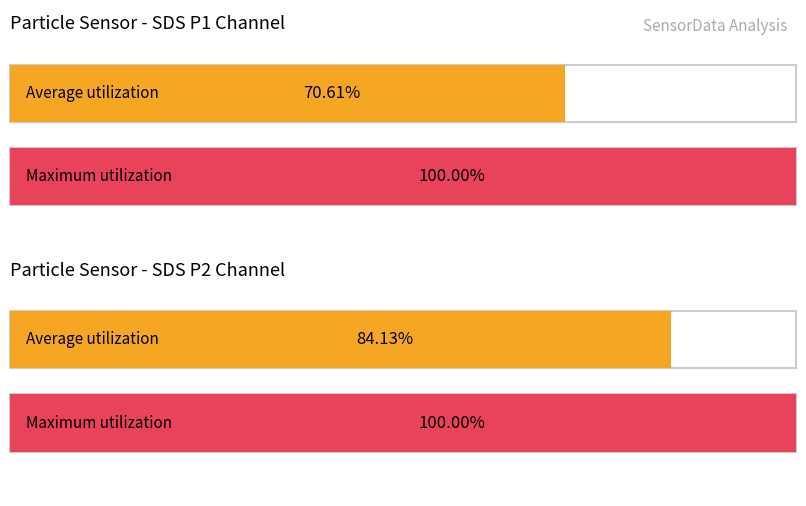

What are all the series names shown in the legend?

SDS_P1, SDS_P2